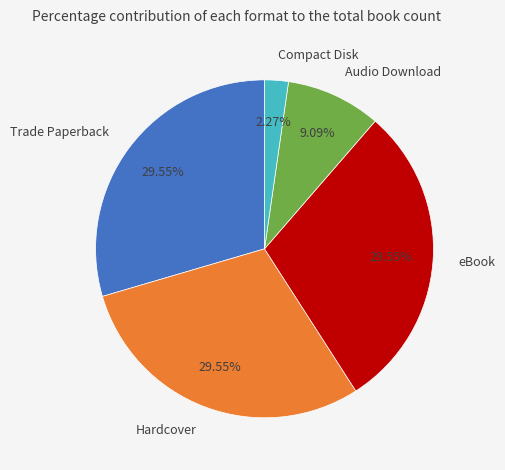

Is eBook the majority of the pie?

No